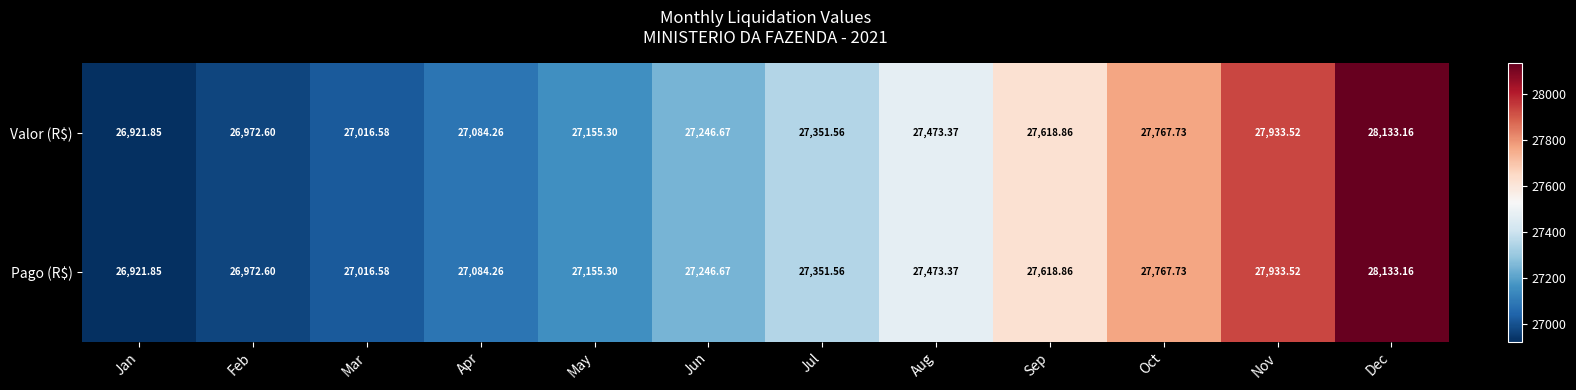

How many data points does each series have?

12